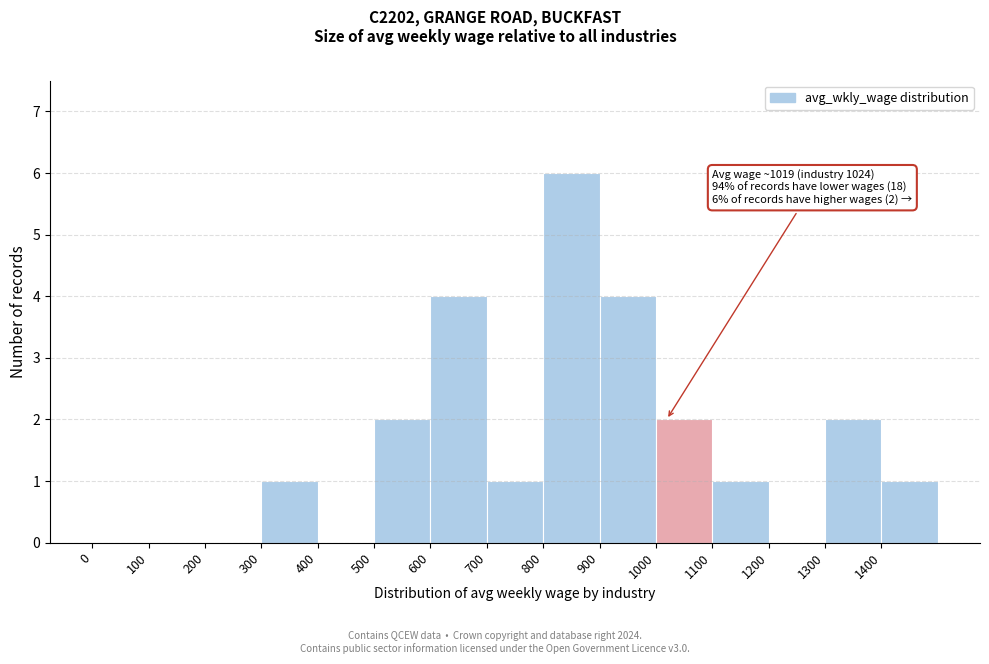

Over which range of the x-axis is the bar tallest?

800 to 900